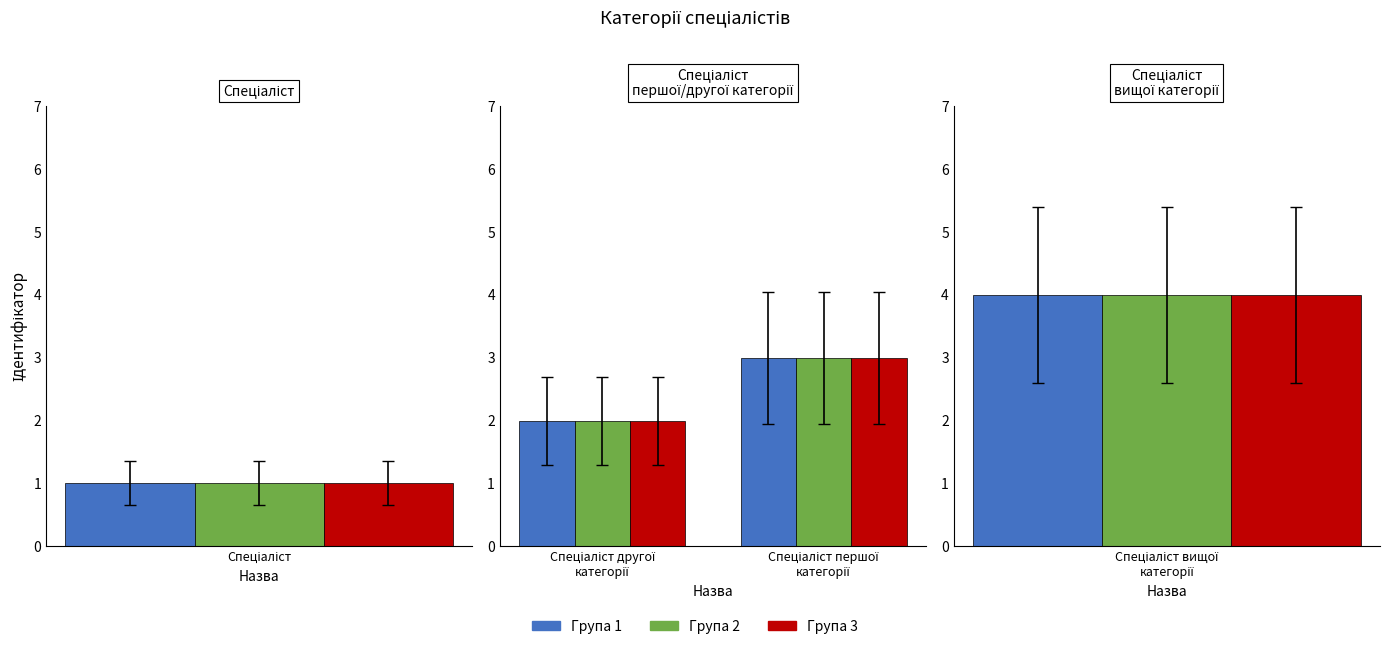

Reading right to left, extract all data points from this chart.

Спеціаліст вищої категорії=4	Спеціаліст першої категорії=3	Спеціаліст другої категорії=2	Спеціаліст=1